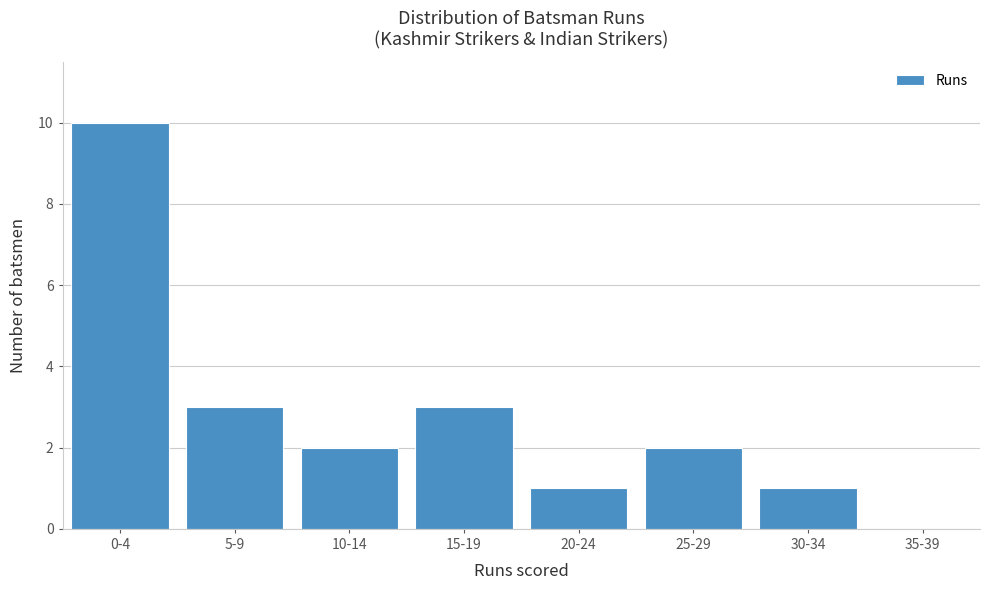

Reading left to right, transcribe all the data shown in this chart.

0-4=10	5-9=3	10-14=2	15-19=3	20-24=1	25-29=2	30-34=1	35-39=0